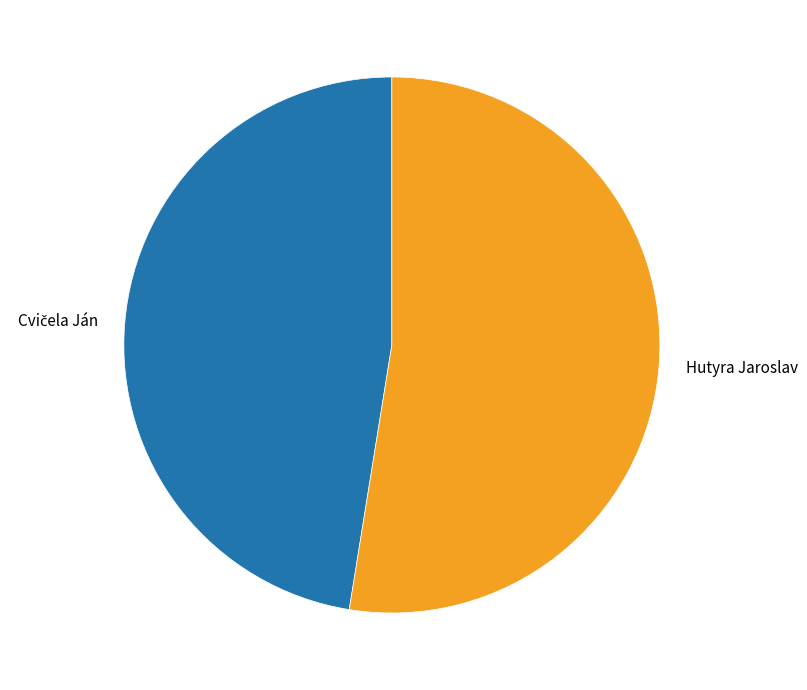

What is the largest slice in the pie chart?

Hutyra Jaroslav